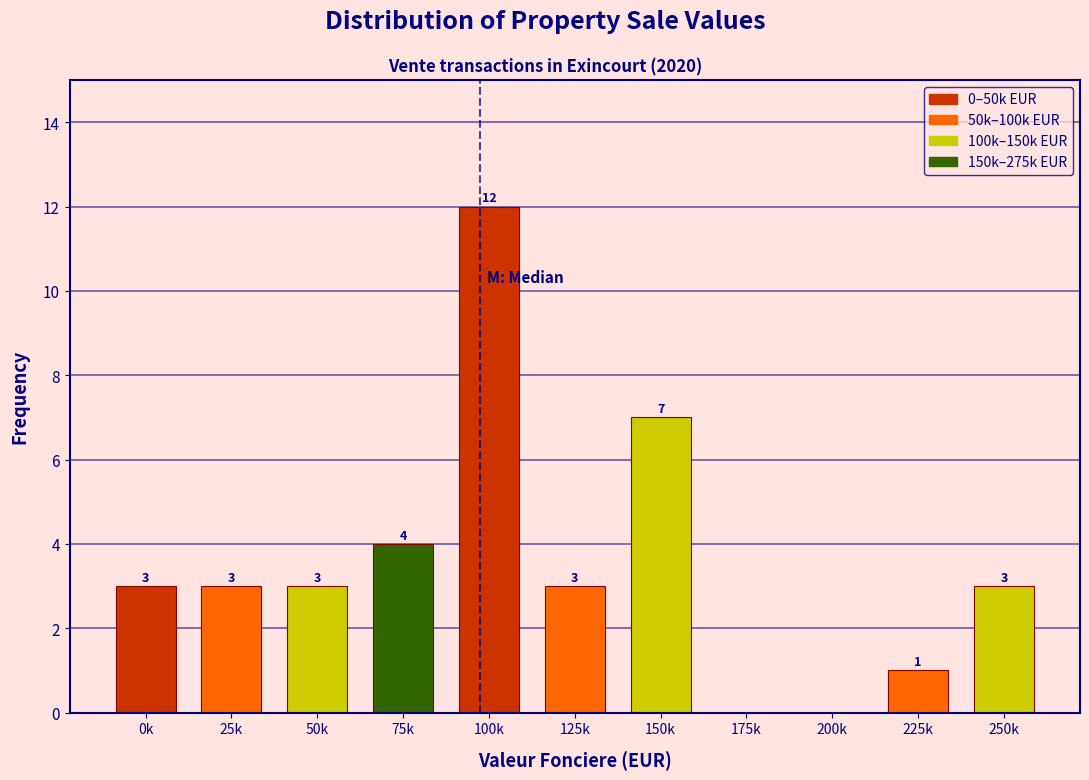

Reading left to right, extract all data points from this chart.

0k=3	25k=3	50k=3	75k=4	100k=12	125k=3	150k=7	175k=0	200k=0	225k=1	250k=3